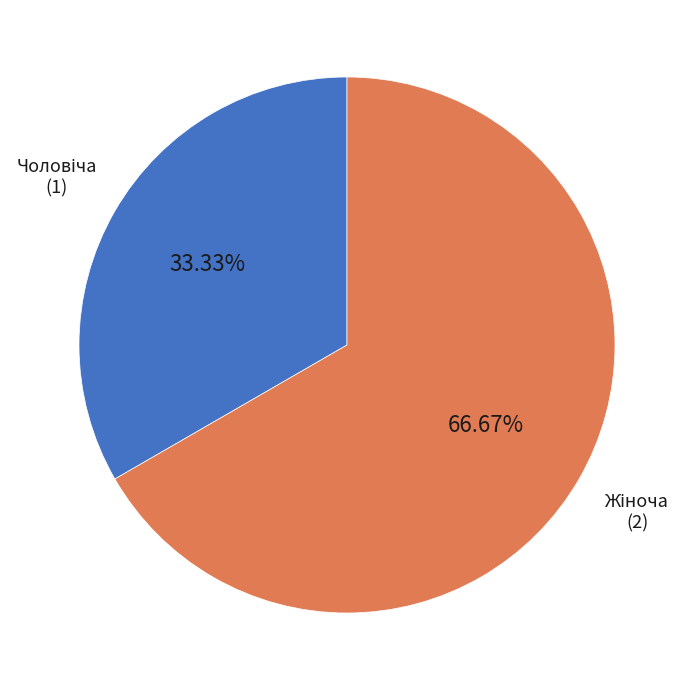

Is there a majority slice in this chart?

Yes